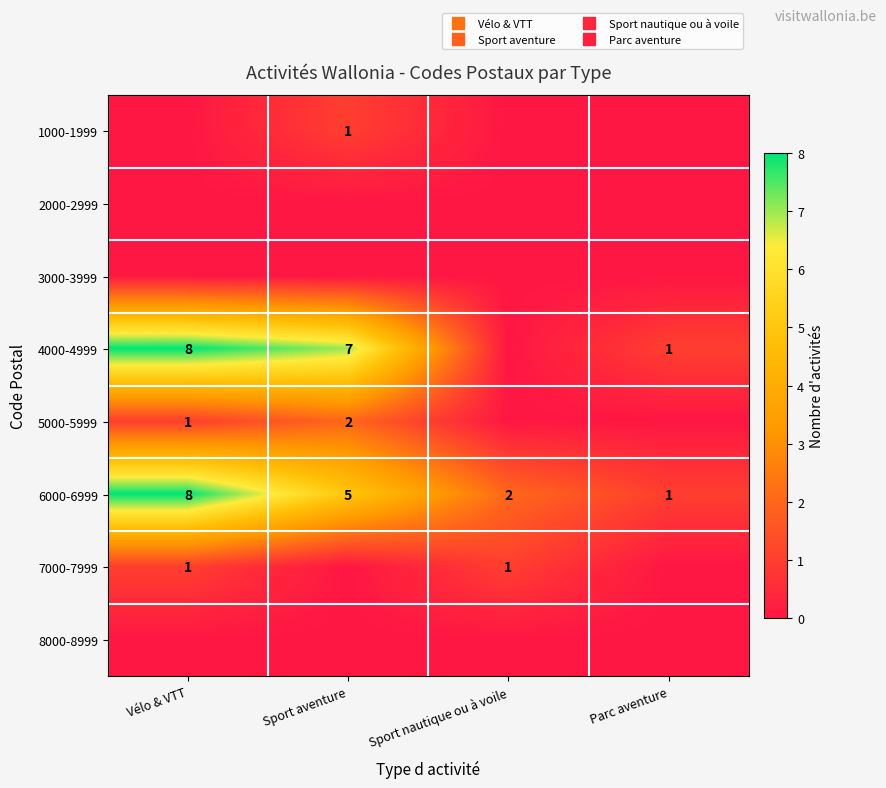

Rank the series by their maximum value, from highest to lowest.

4000-4999, 6000-6999, 5000-5999, 1000-1999, 7000-7999, 2000-2999, 3000-3999, 8000-8999